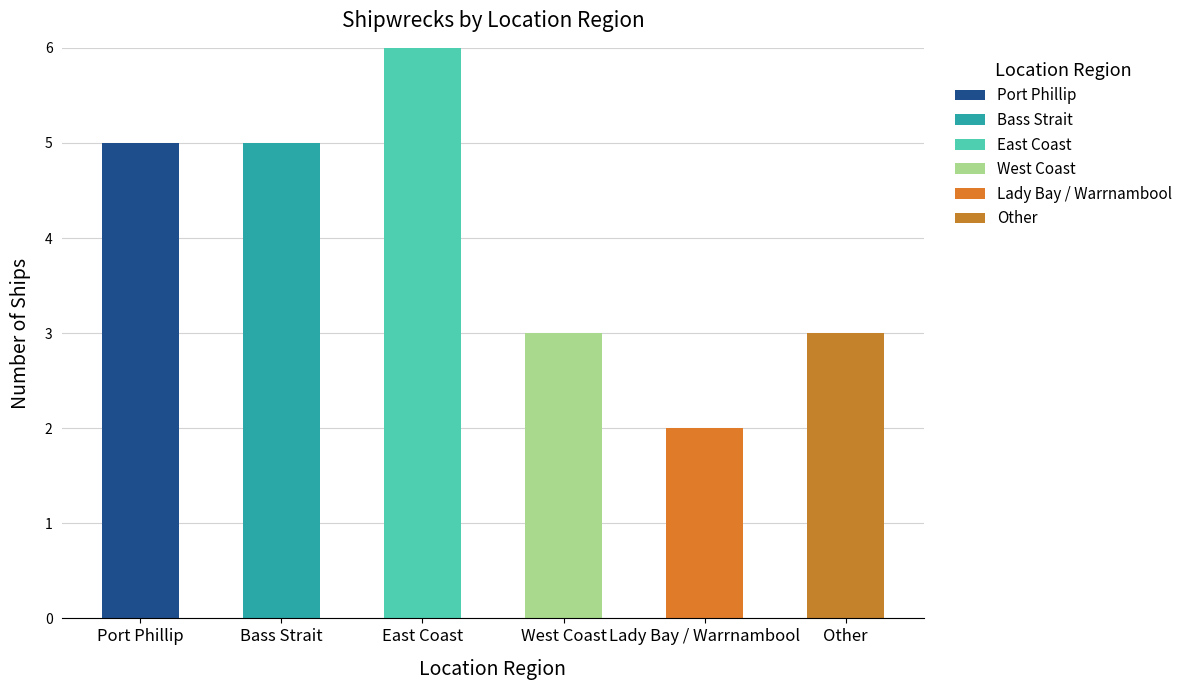

The value of West Coast at East Coast is 0. True or false?

True